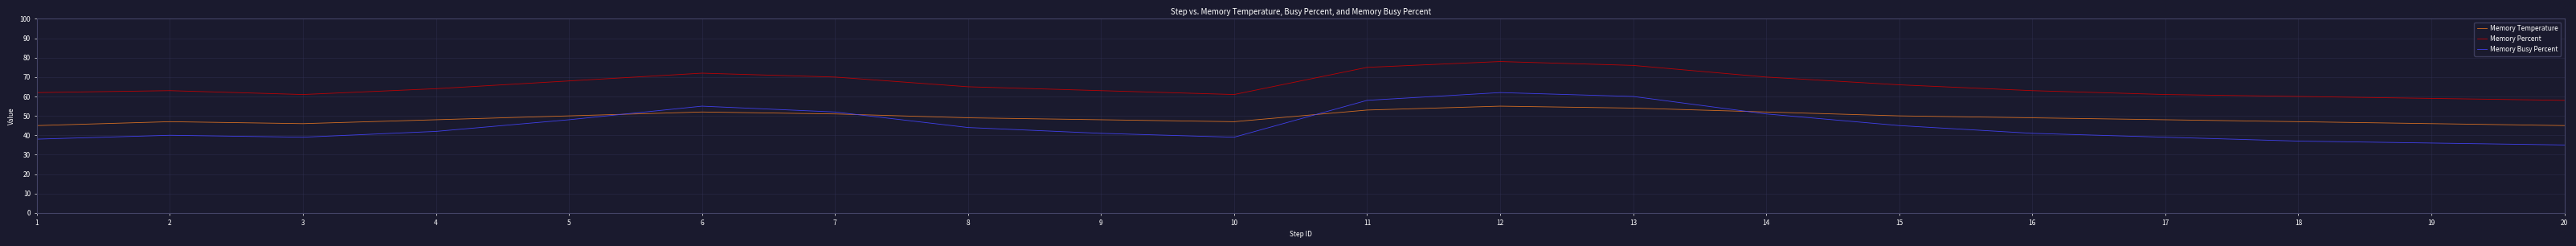

What is the minimum value for Memory Busy Percent?

35